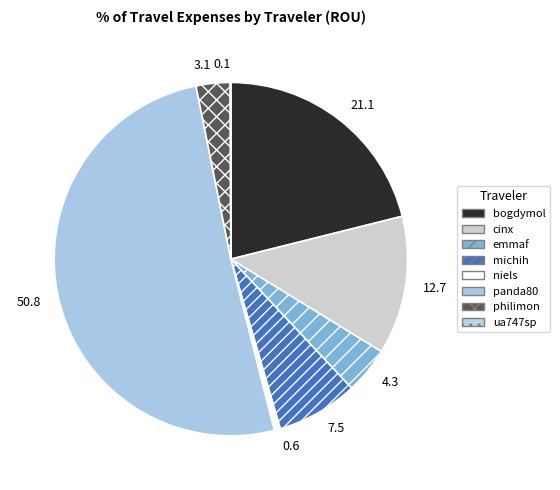

Is it true that philimon is 9% of the pie?

False